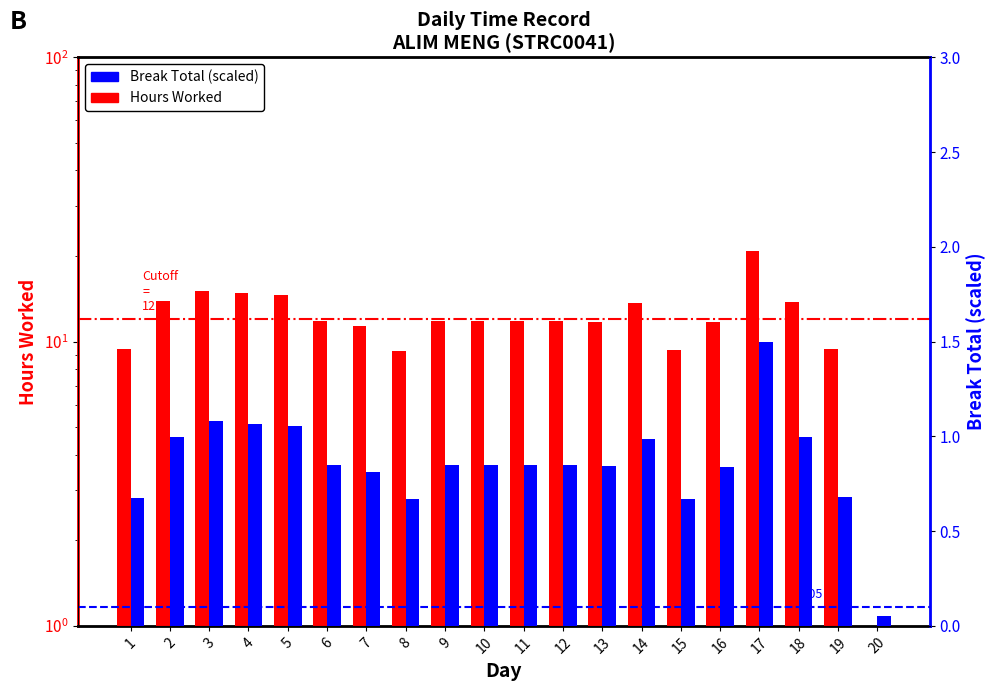

Rank the series by their maximum value, from highest to lowest.

Hours Worked (daily), Break Total (scaled)